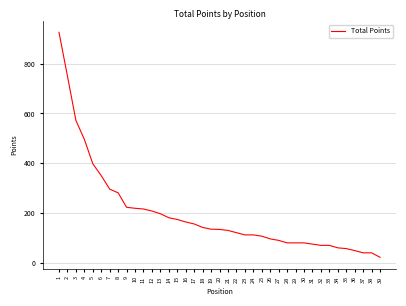

What is the difference between the values at 13 and 3?

375